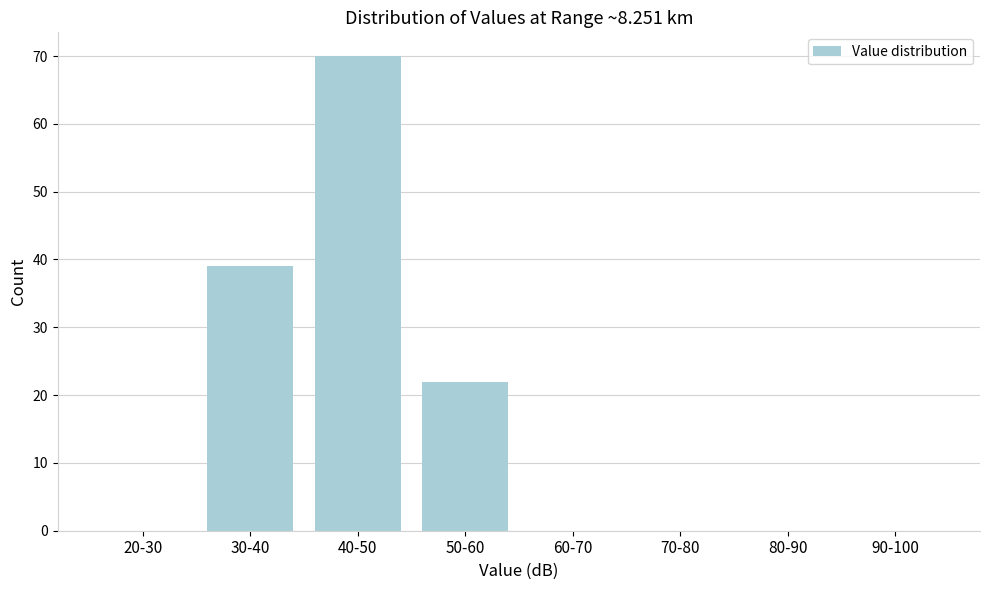

Reading left to right, transcribe all the data shown in this chart.

20-30=0	30-40=39	40-50=70	50-60=22	60-70=0	70-80=0	80-90=0	90-100=0